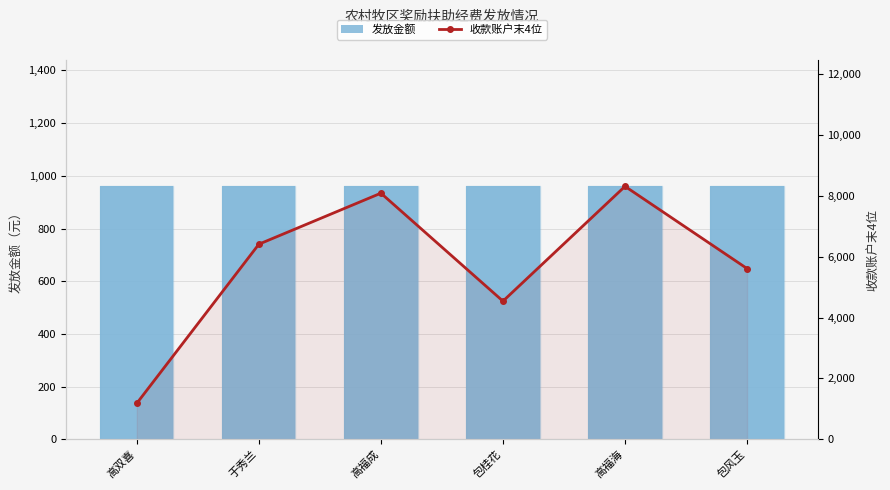

List the labels in order of 发放金额 value, largest first.

高双喜, 于秀兰, 高福成, 包桂花, 高福海, 包风玉